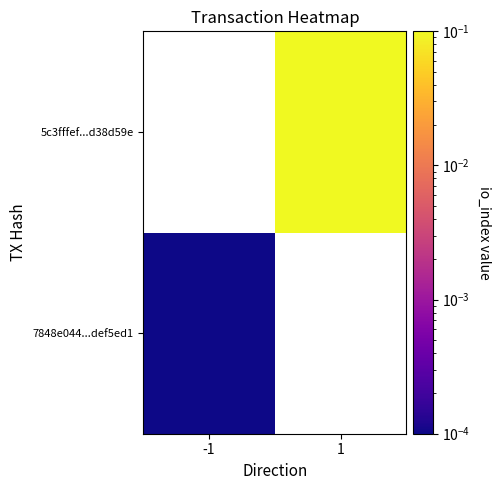

Rank the series by their maximum value, from highest to lowest.

7848e044...def5ed1, 5c3fffef...d38d59e